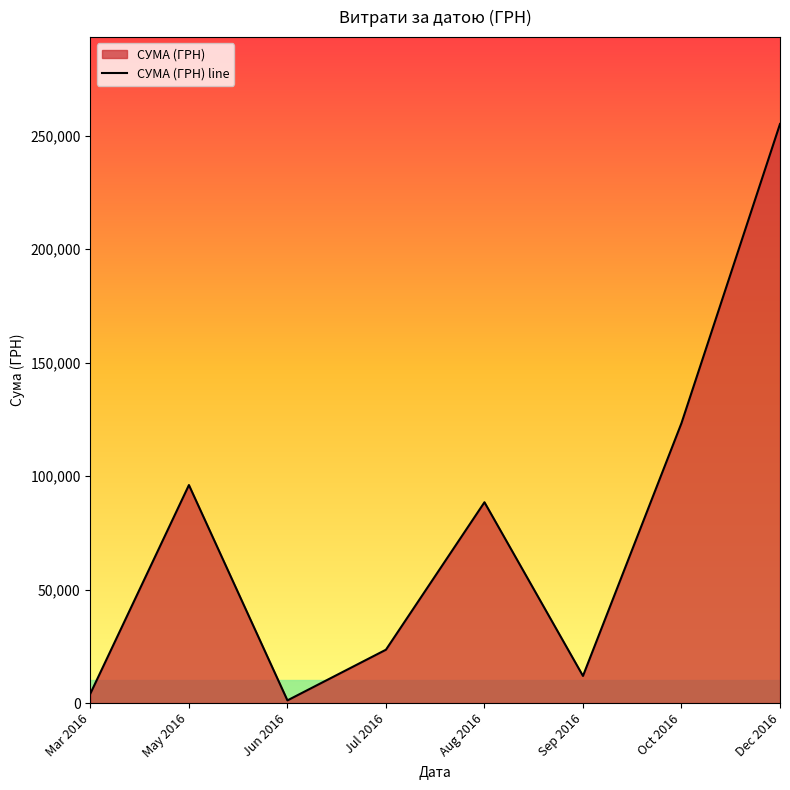

Does the chart display data point markers on the line(s)?

No